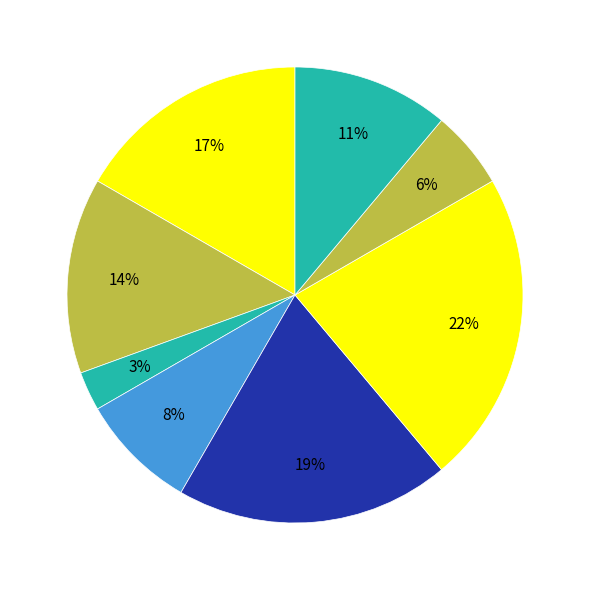

How many segments does this pie chart have?

8